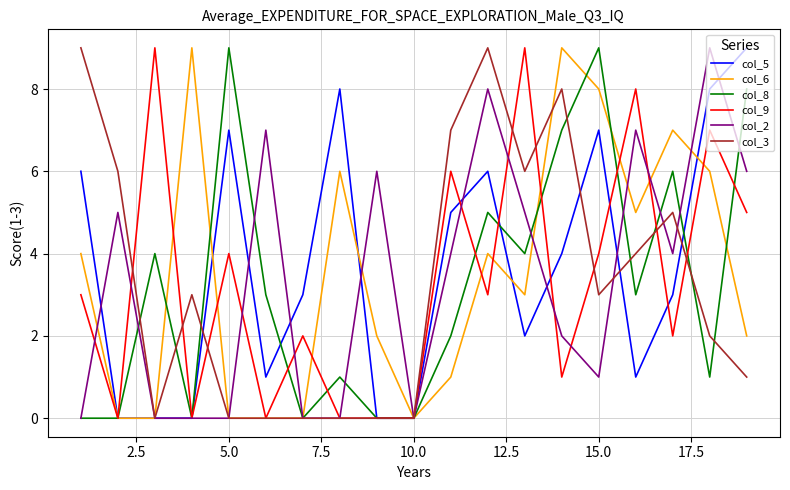

The value of col_5 at 15.0 is 12. True or false?

False